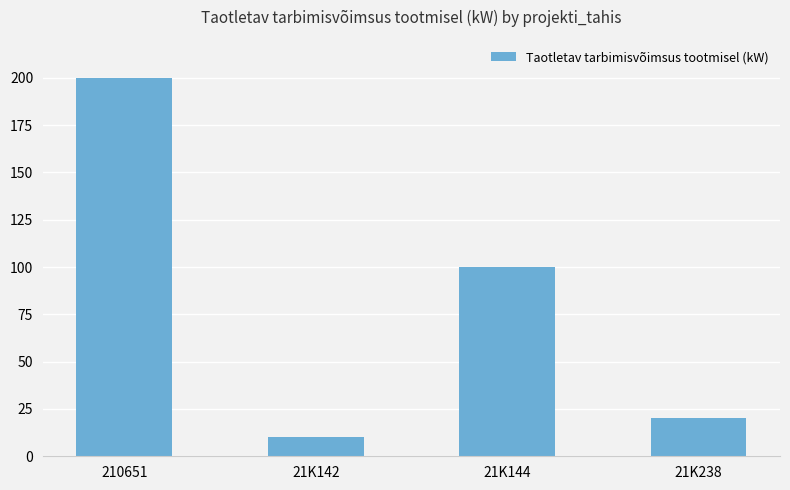

What is the ratio of the value at 21K142 to the value at 21K144?

0.1